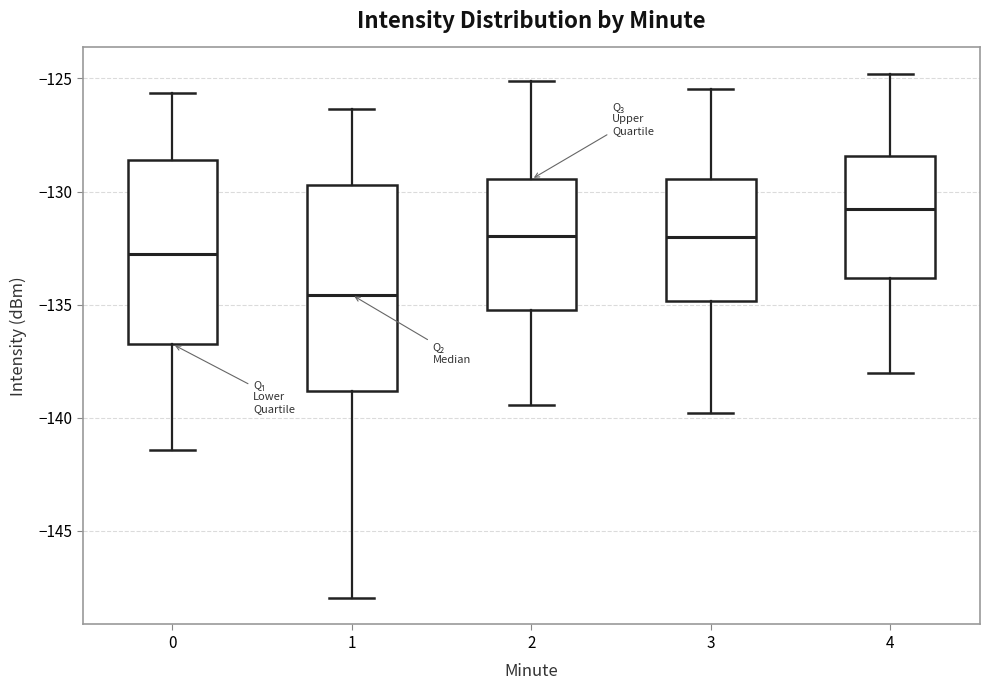

Which box is the tallest, from its lower edge to its upper edge?

1